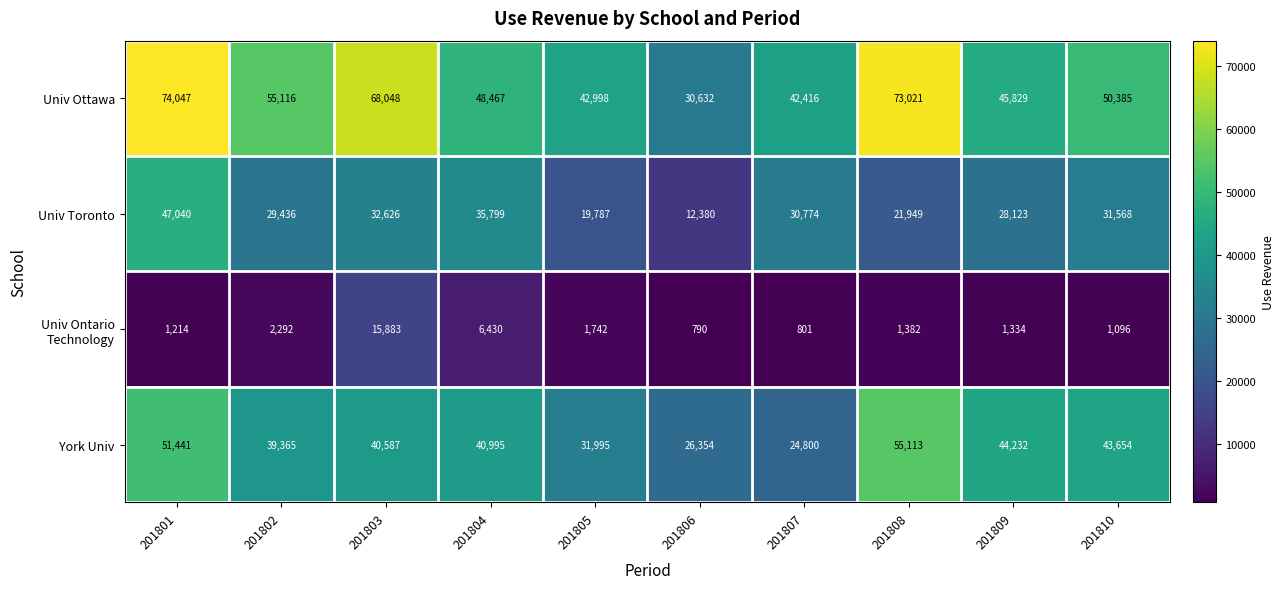

What is the minimum value shown in the chart?

790